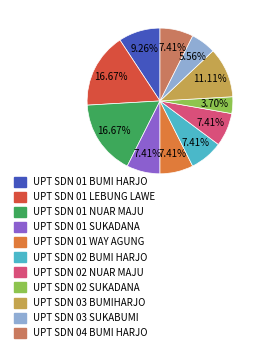

Which category has the smallest portion of the pie?

UPT SDN 02 SUKADANA